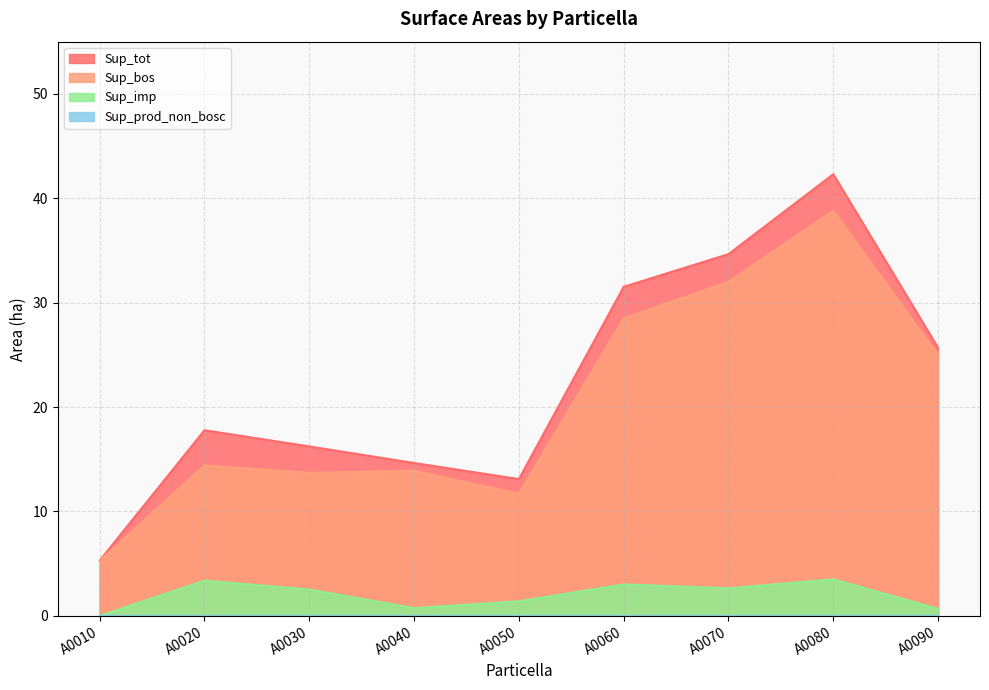

Rank the categories by Sup_bos value from lowest to highest.

A0010, A0050, A0030, A0040, A0020, A0090, A0060, A0070, A0080